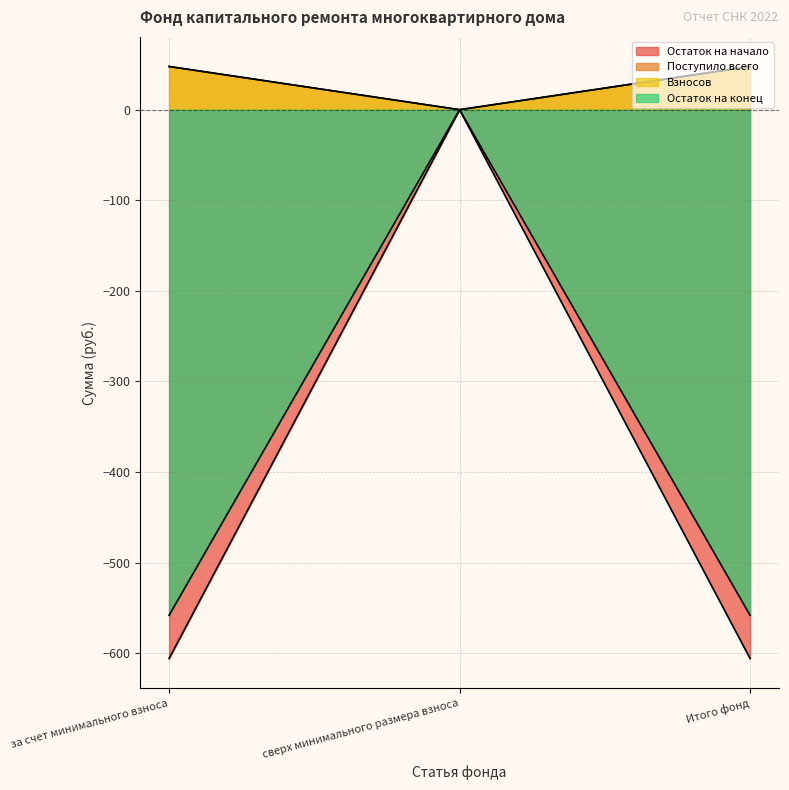

How many lines are shown in the chart?

4